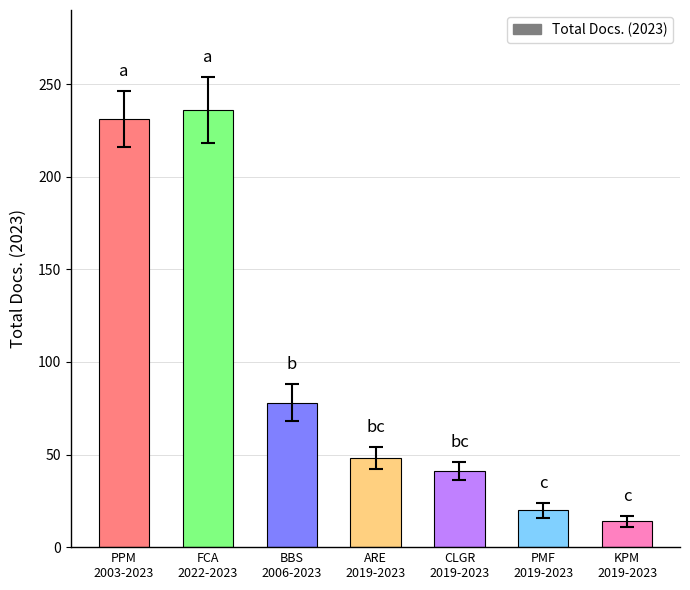

What is the label of the 2nd bar from the right?

PMF
2019-2023